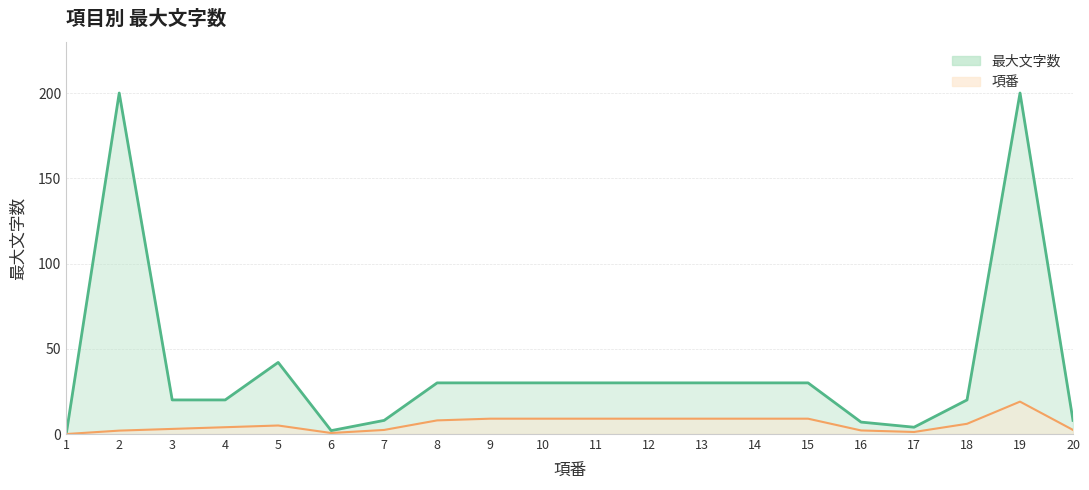

At which label does 項番 (line) first exceed 6?

8